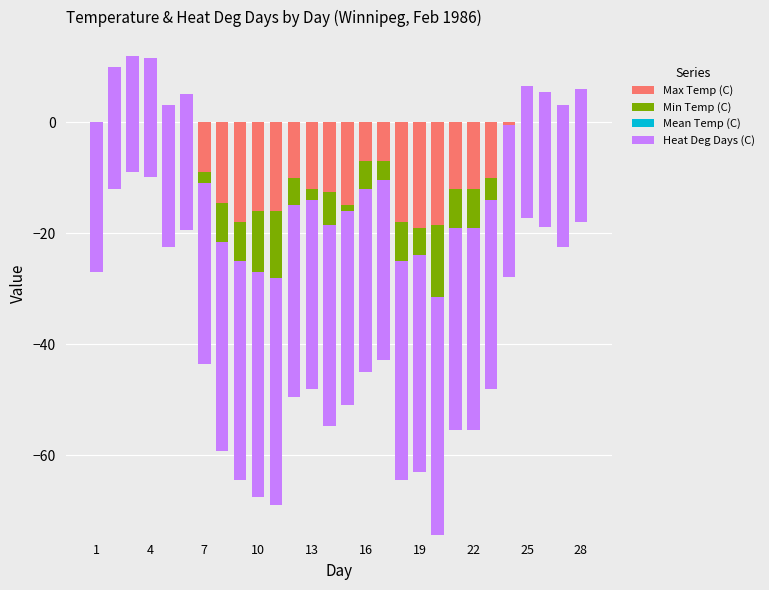

At which label is Min Temp (C) closest to -17?

14